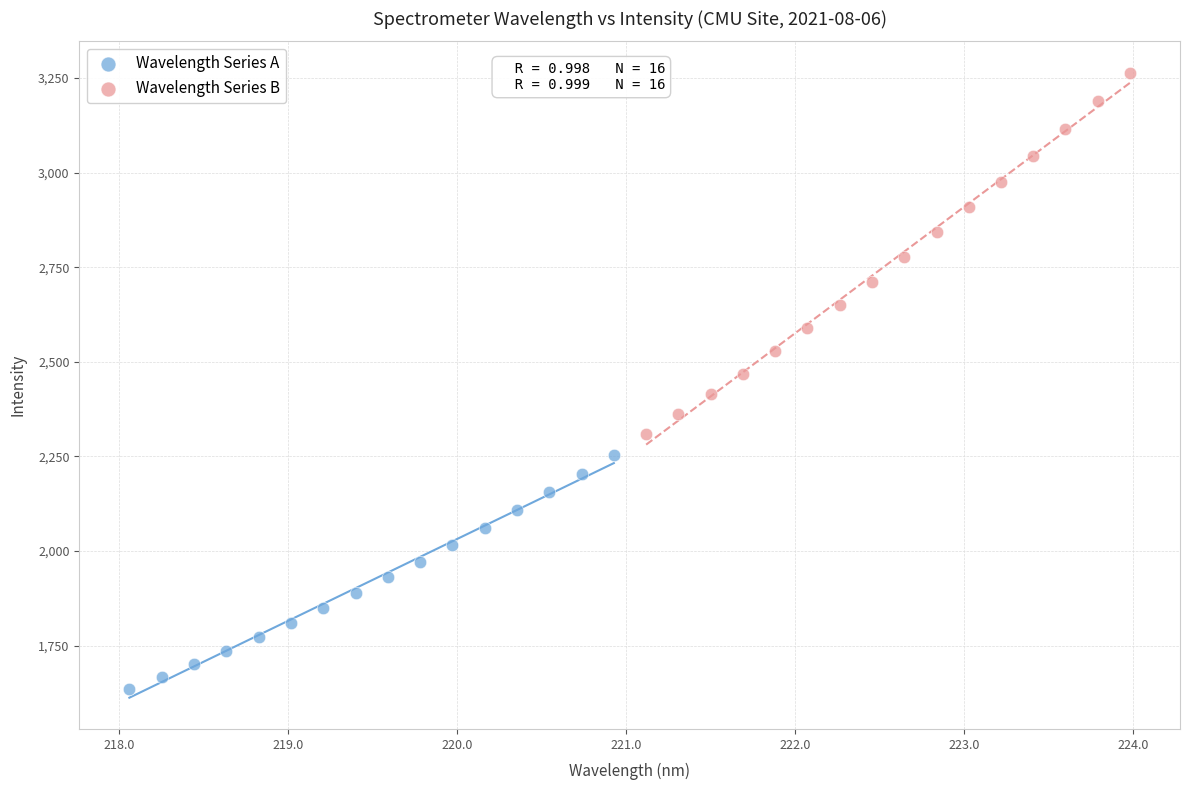

Which series has the largest Y range (max minus min)?

Wavelength Series B